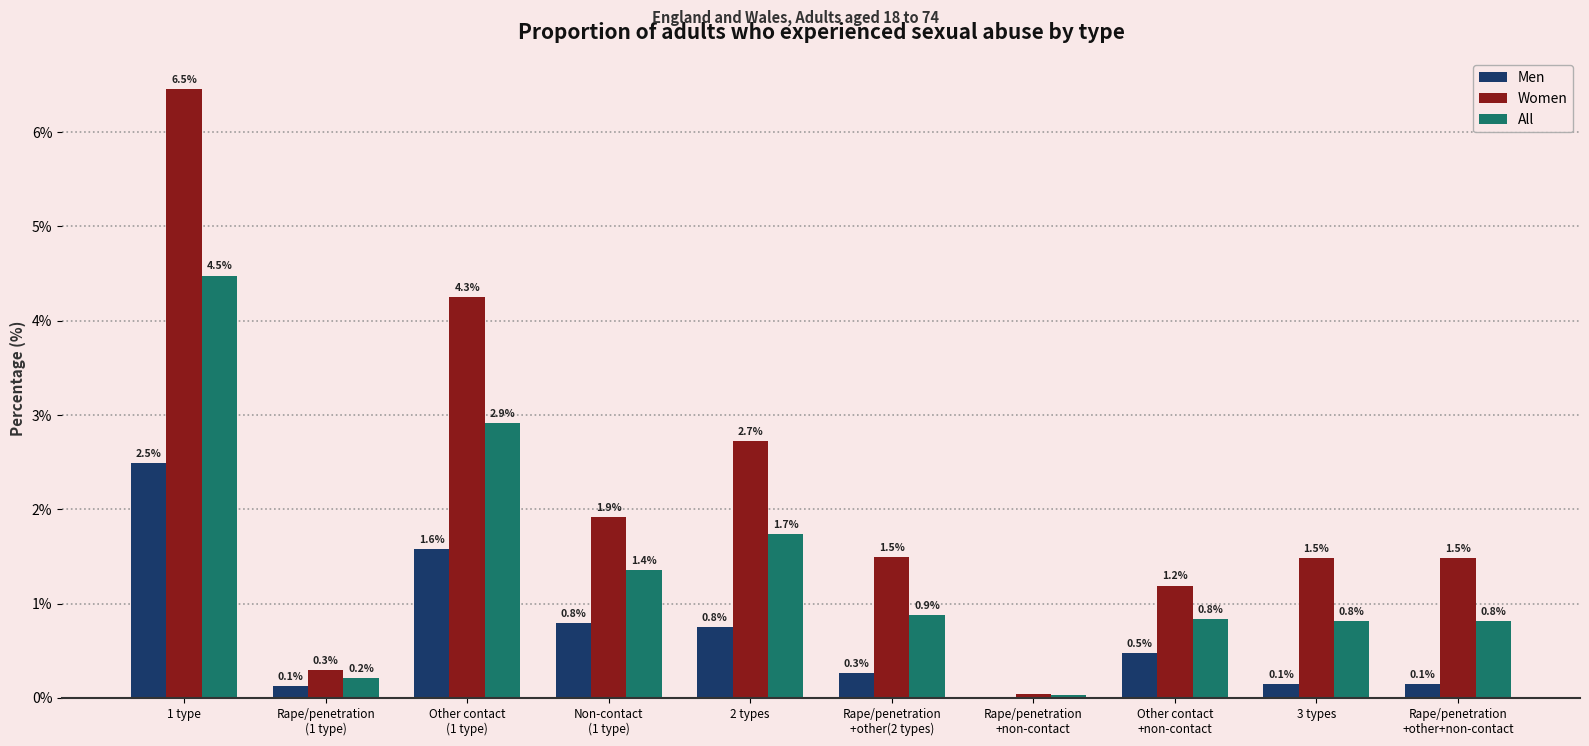

At which label does Women first exceed 1?

1 type